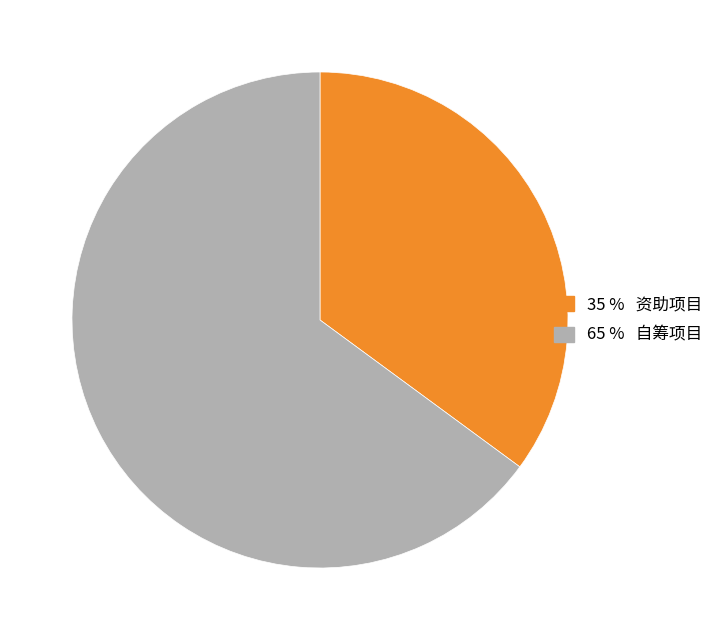

Is there a majority slice in this chart?

Yes